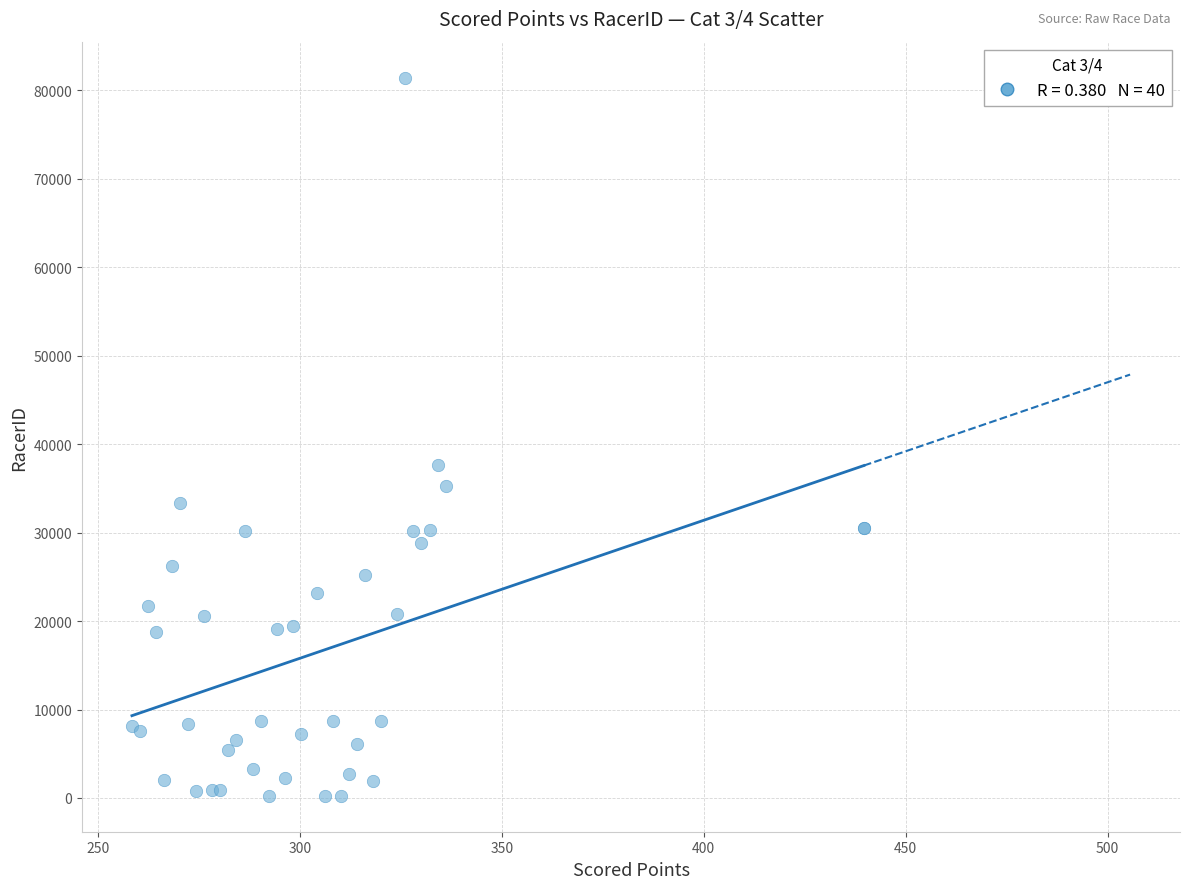

What Y value in the scatter plot is closest to 40846?

37628